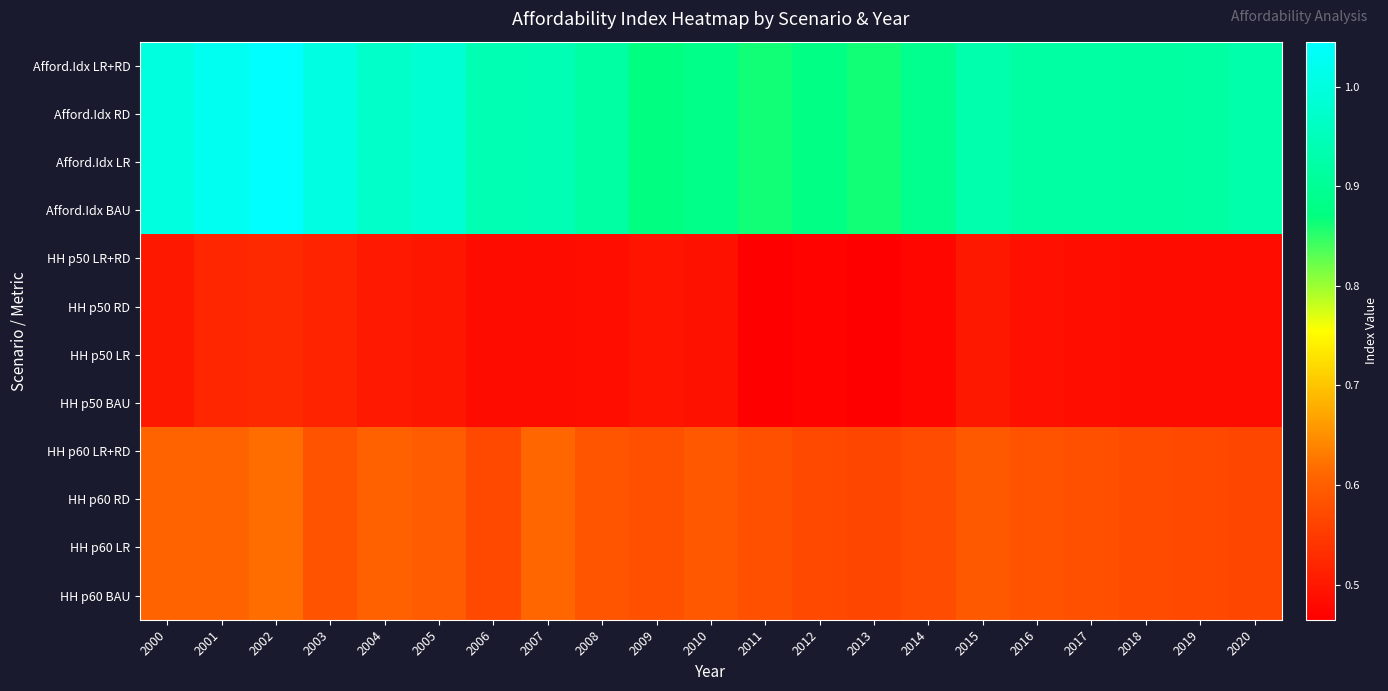

At which category does the chart reach its minimum across all series?

2013